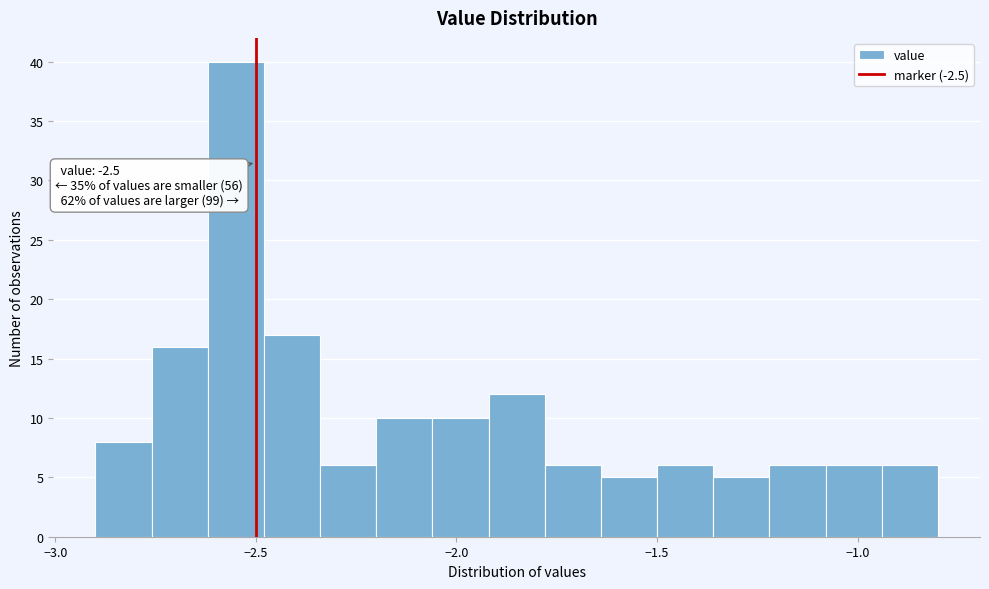

Around what value on the x-axis is the tallest bar? Give the approximate position of its centre, as read against the axis.

-2.55